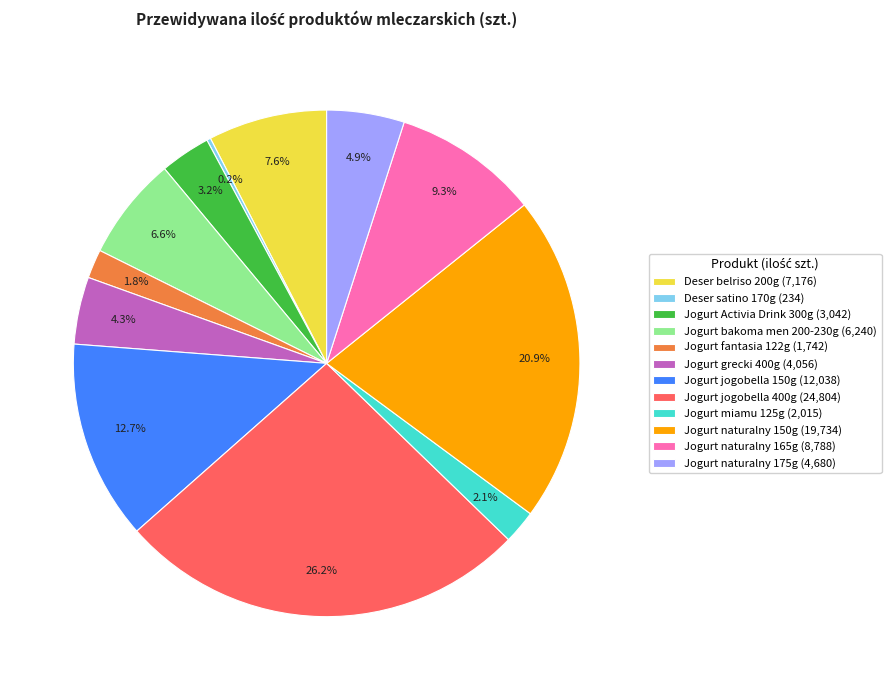

Is there any slice that represents more than half of the pie?

No